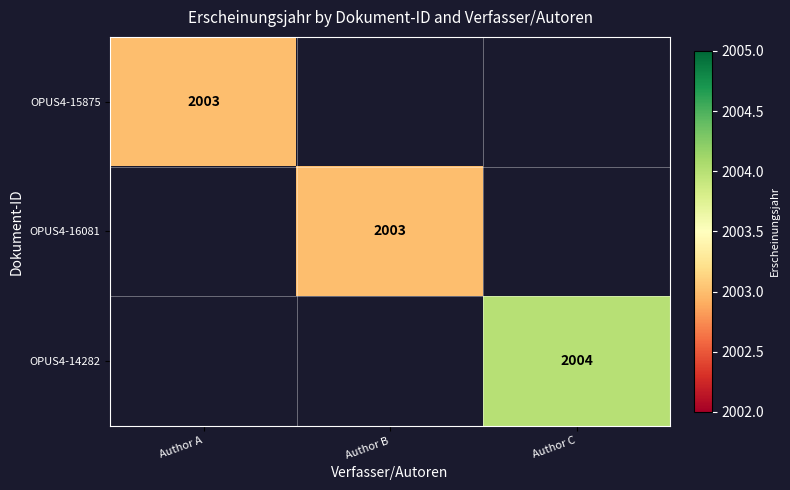

Count the number of data series in this chart.

3